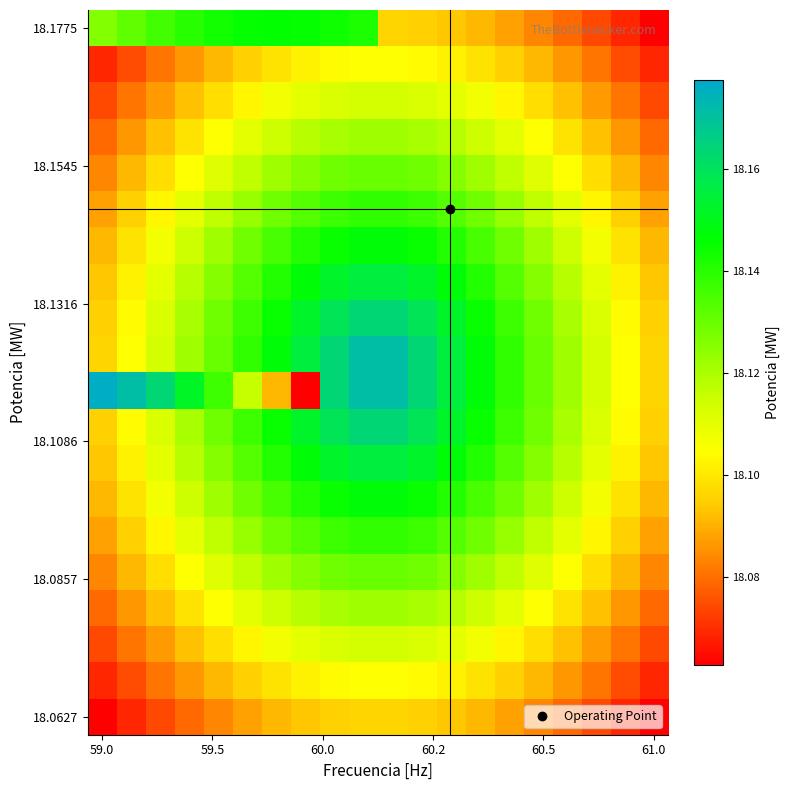

At which category is the sum across all series the highest?

9